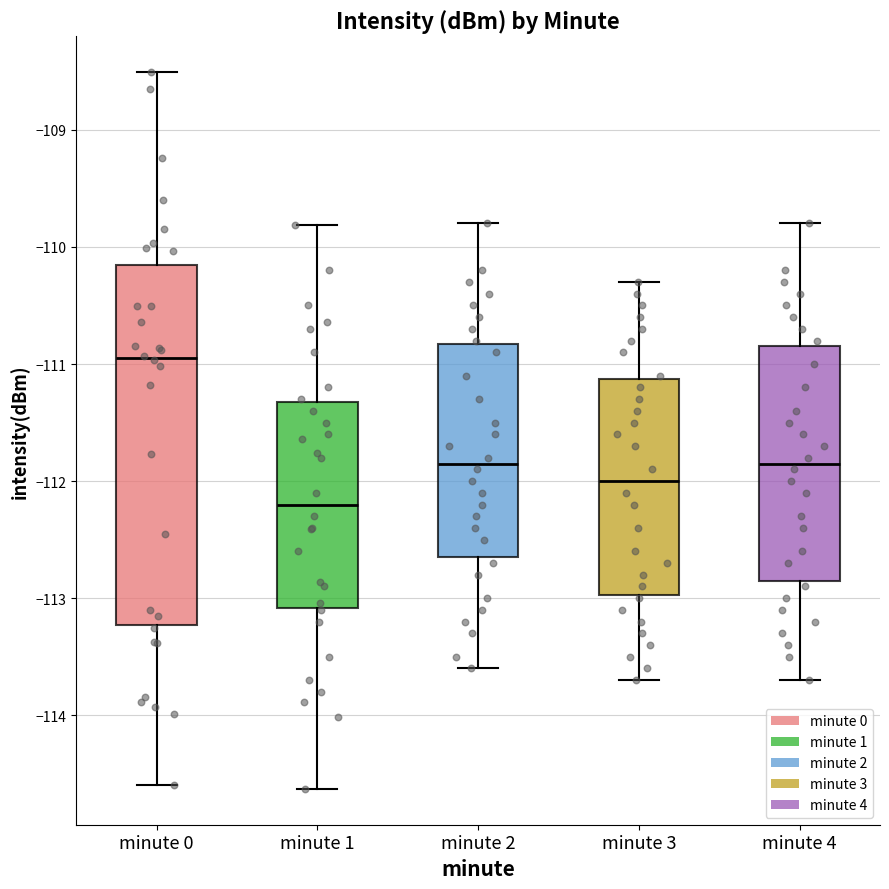

Which box has the lowest median line?

minute 1